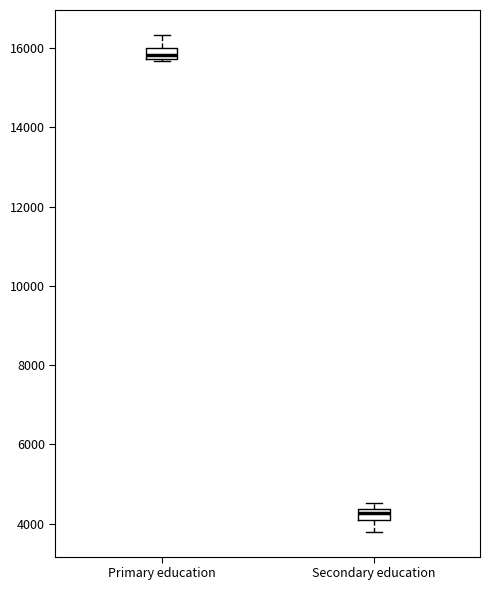

Where does the upper whisker of the box for Primary education end on the y-axis? The values are not printed on the chart, so give them approximately, as read against the axis.

16400